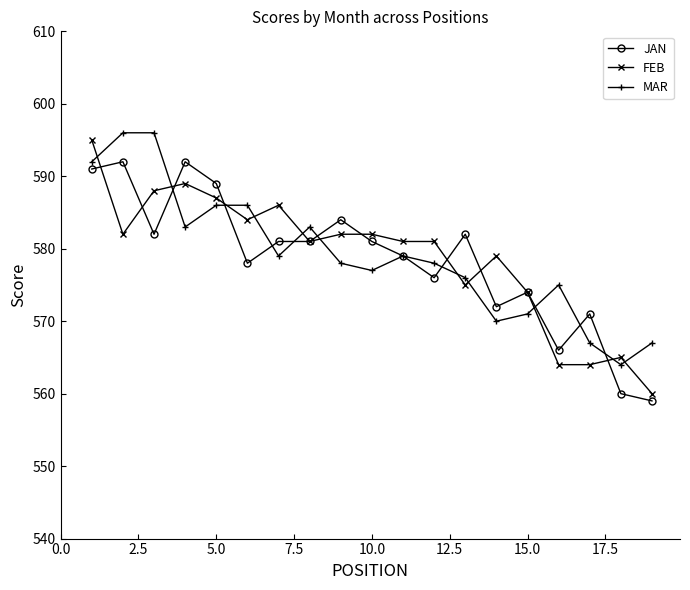

After their last crossing, which series has the higher values: FEB or JAN?

FEB